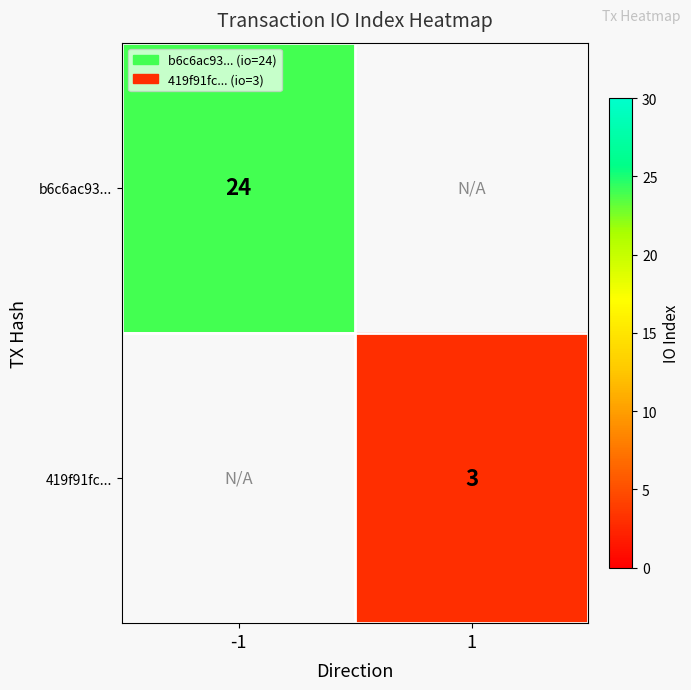

Is the value of b6c6ac93... at -1 greater than the value of 419f91fc... at 1?

Yes